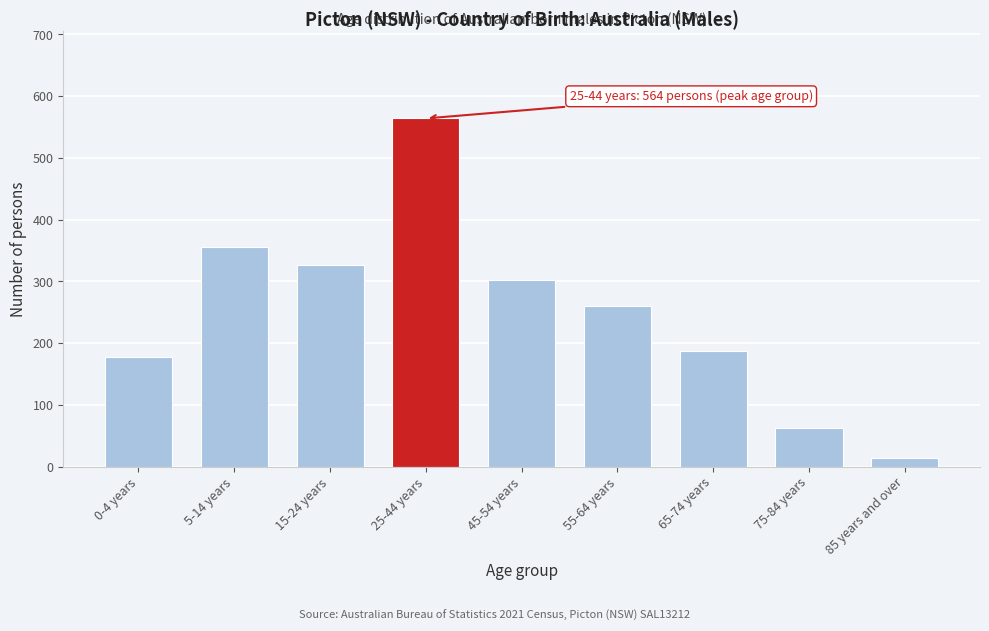

Reading left to right, list all the values displayed in this chart.

177	356	326	564	302	260	187	62	14